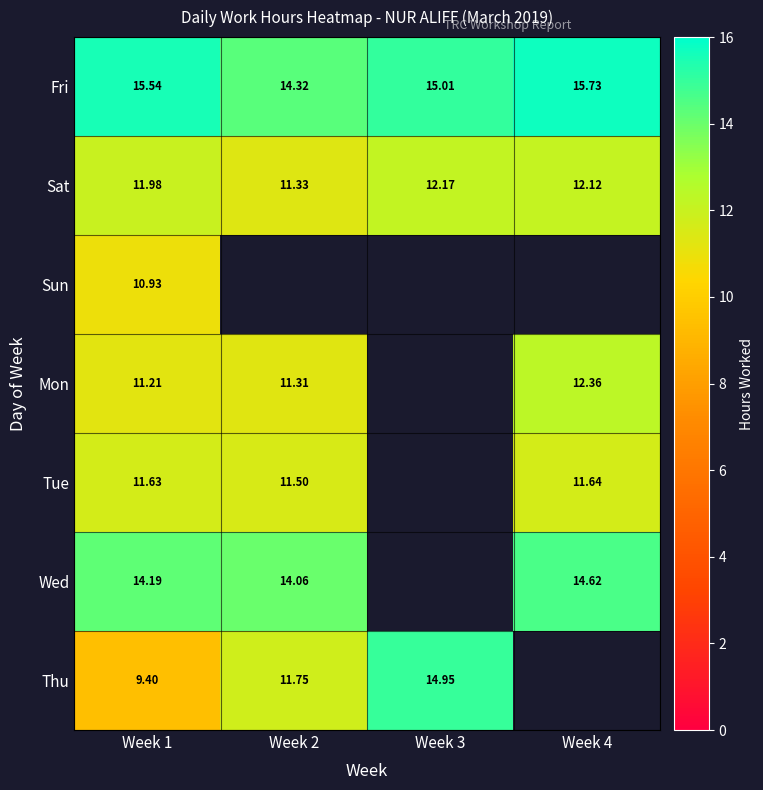

How many values in the Sat series are below 12?

2